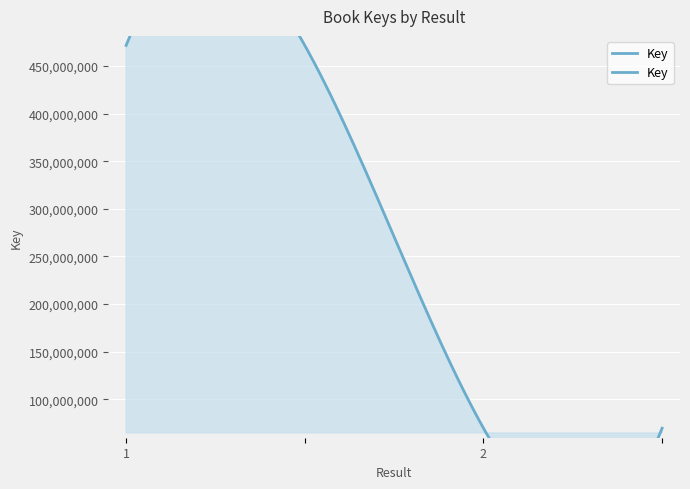

List the labels in order of value, smallest first.

2, , 1, 